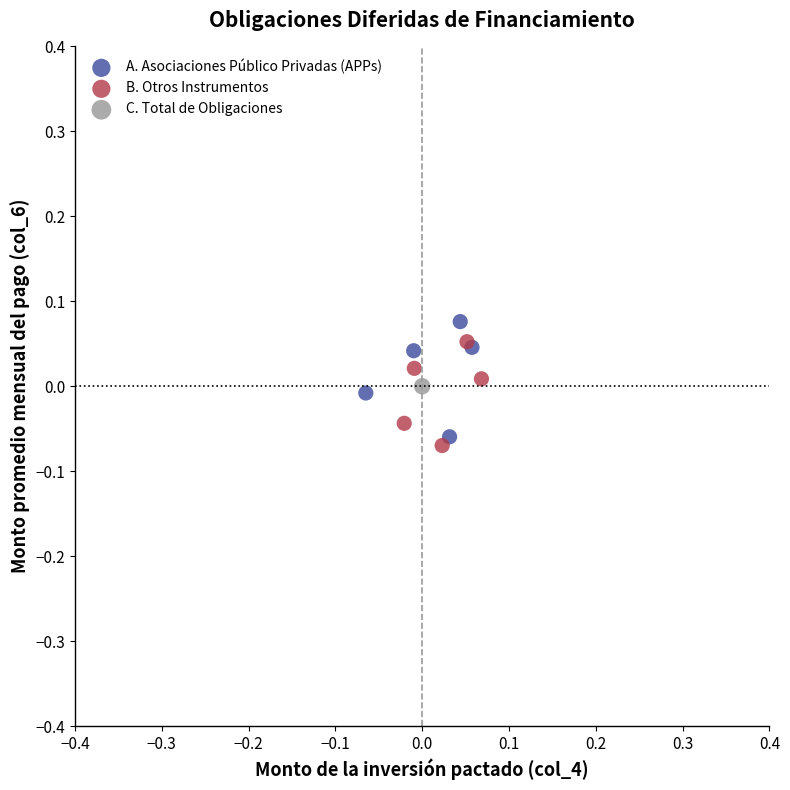

What are all the series names shown in the legend?

A. Asociaciones Público Privadas (APPs), B. Otros Instrumentos, C. Total de Obligaciones